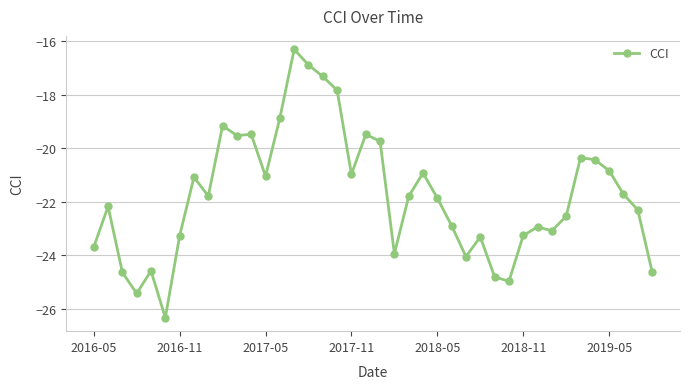

What is the value of the 24th point from the left?

-20.9